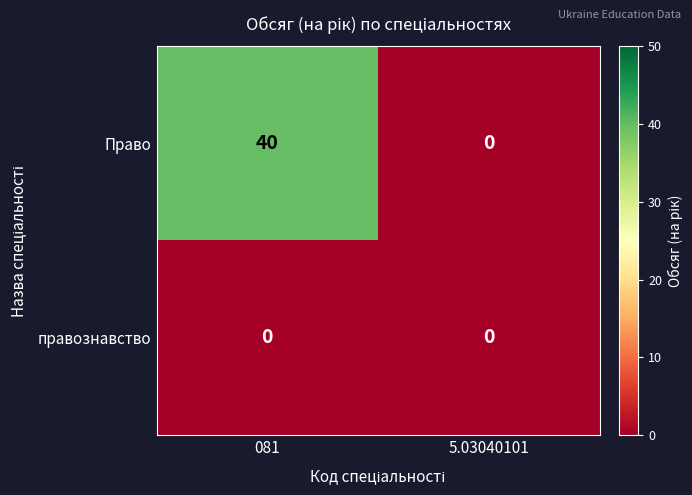

Rank the series by their maximum value, from lowest to highest.

правознавство, Право